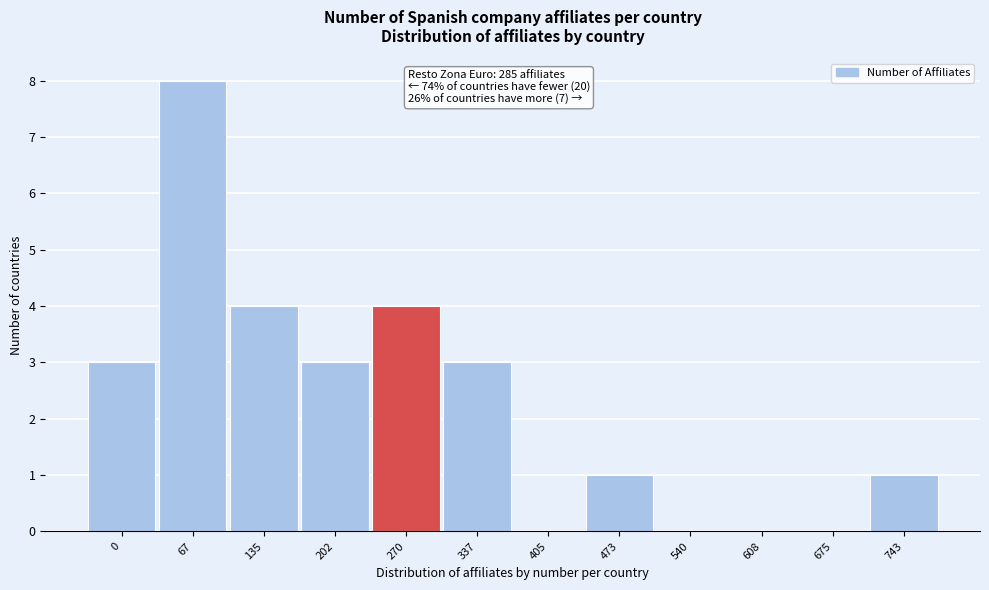

Reading left to right, transcribe all the data shown in this chart.

0=3	67=8	135=4	202=3	270=4	337=3	405=0	473=1	540=0	608=0	675=0	743=1